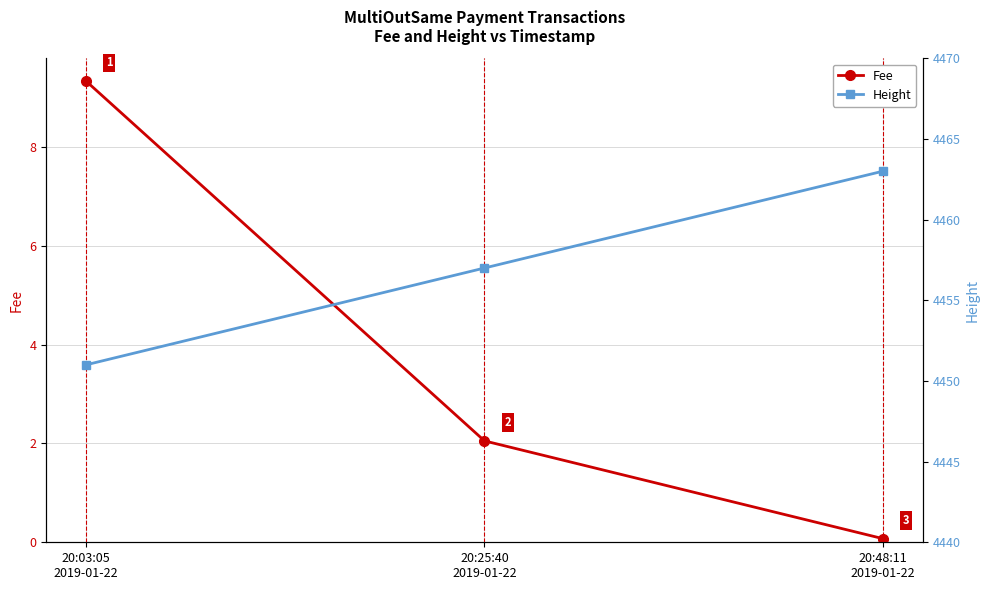

Reading left to right, transcribe all the data shown in this chart.

Fee: 9.3	2.1	0.1
Height: 4451.0	4457.0	4463.0